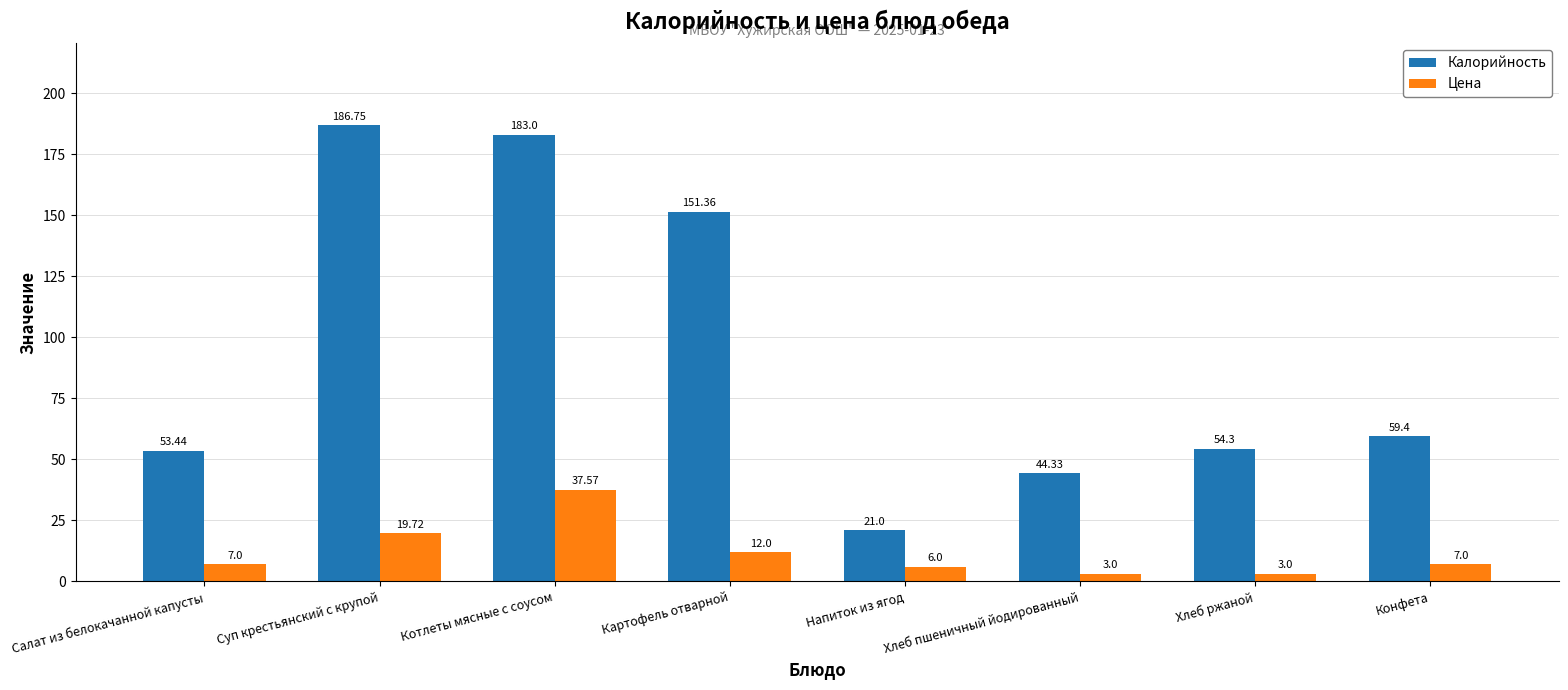

What position from the left is Конфета?

8